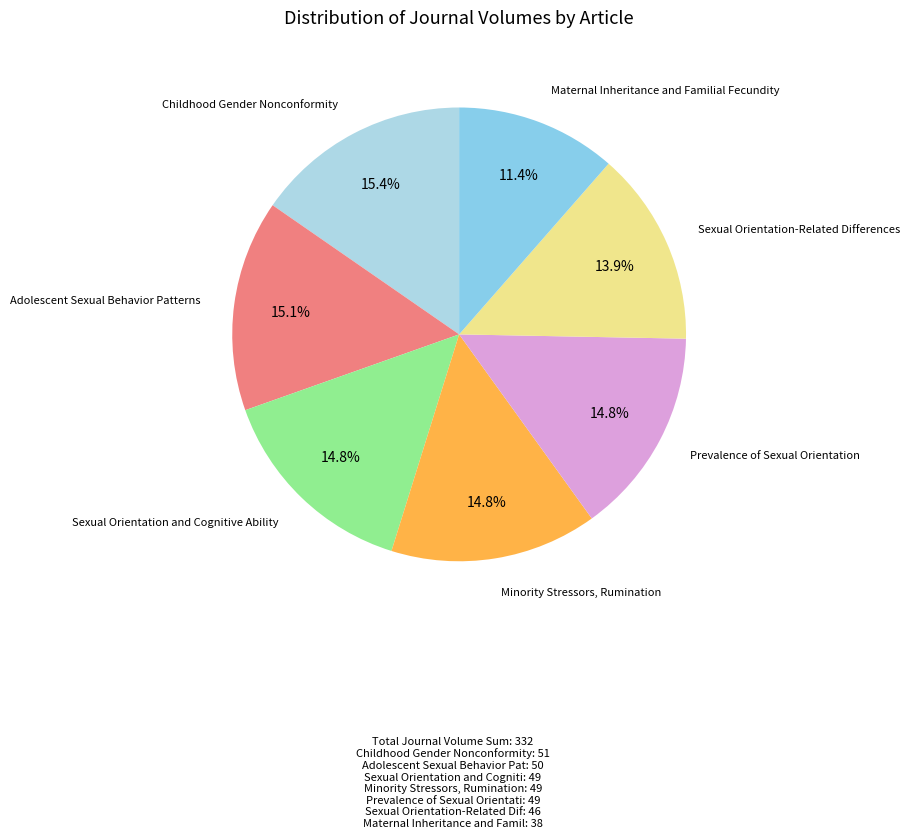

Count the number of slices in the pie.

7